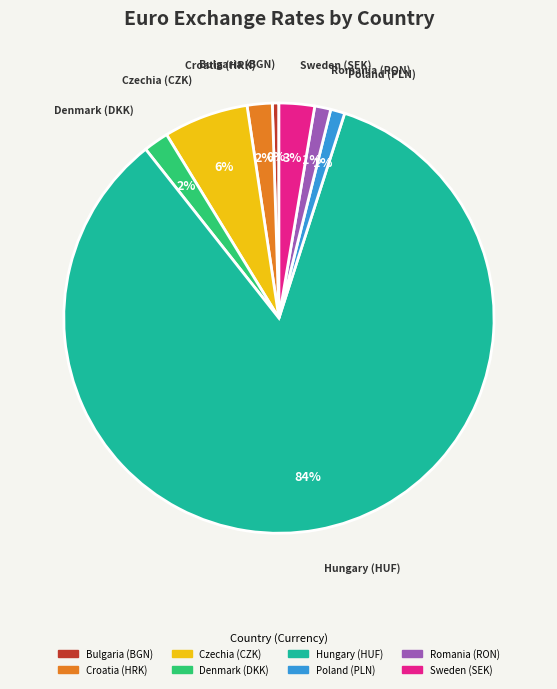

How many segments does this pie chart have?

8